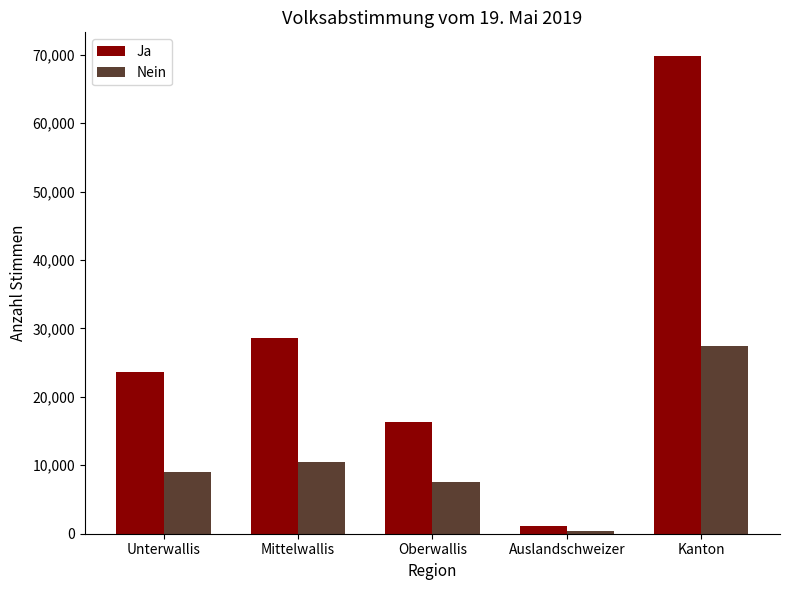

What position from the left is Unterwallis?

1